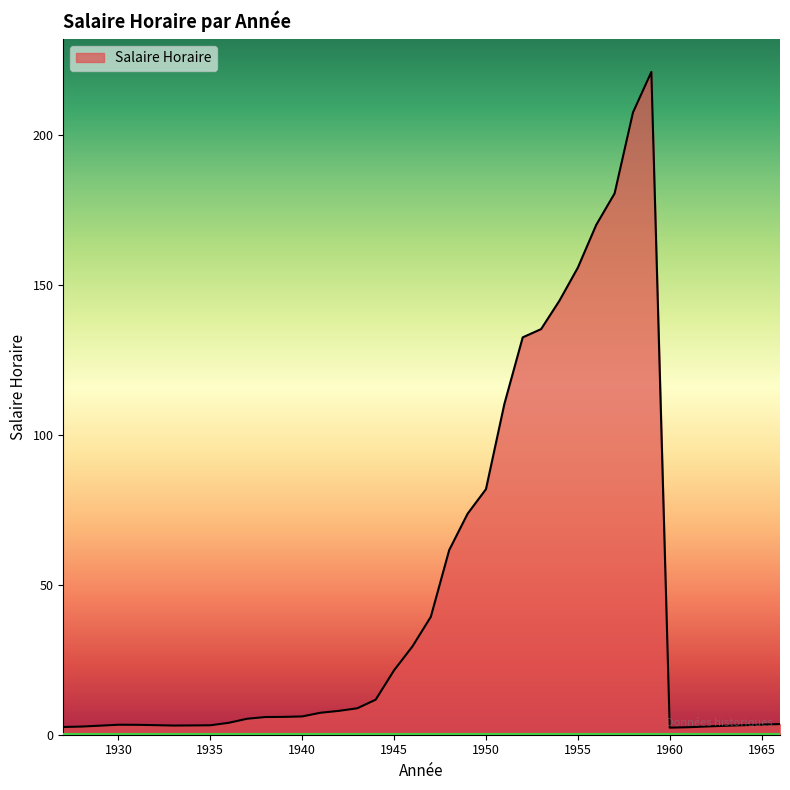

What is the maximum value shown in the chart?

221.0